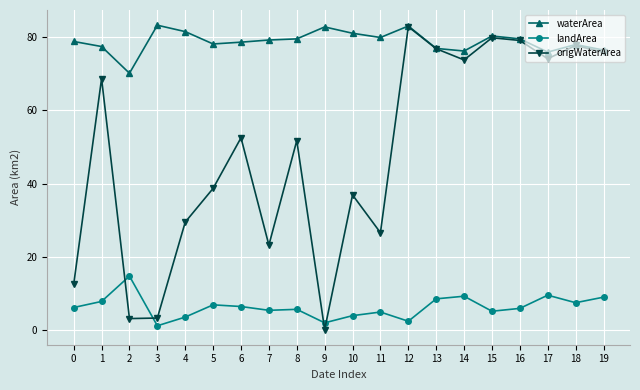

Which series has the largest range (max minus min)?

origWaterArea